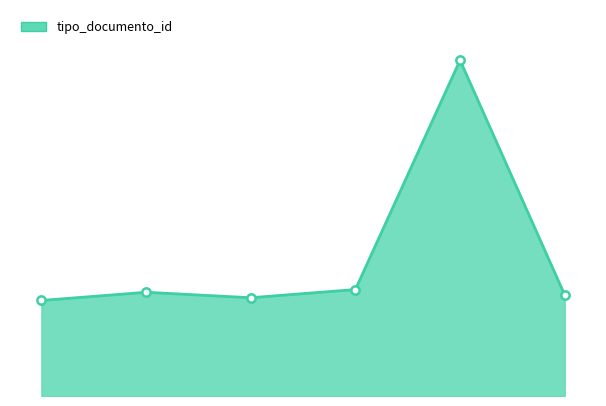

Which label corresponds to the largest value in the chart?

2014-05-26 09:58:31